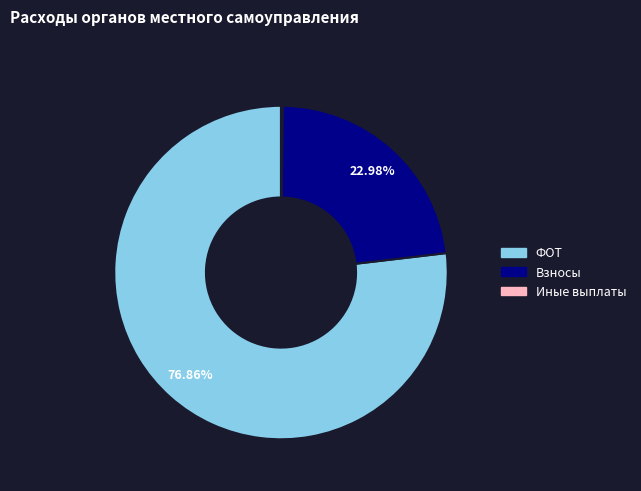

Is there any slice that represents more than half of the pie?

Yes